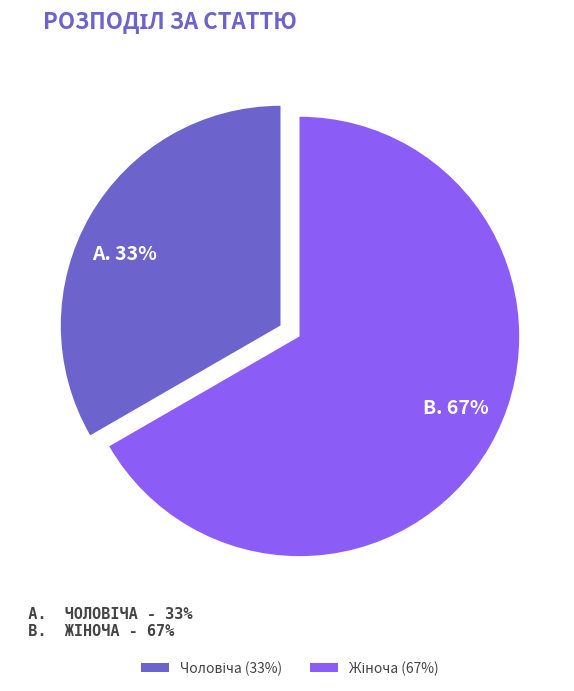

Does any single category account for the majority?

Yes